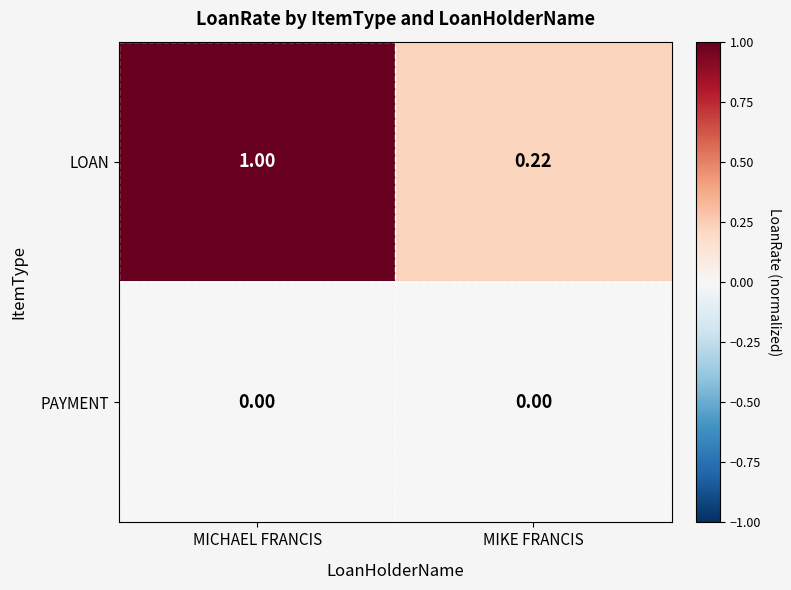

Rank the series by their maximum value, from highest to lowest.

LOAN, PAYMENT